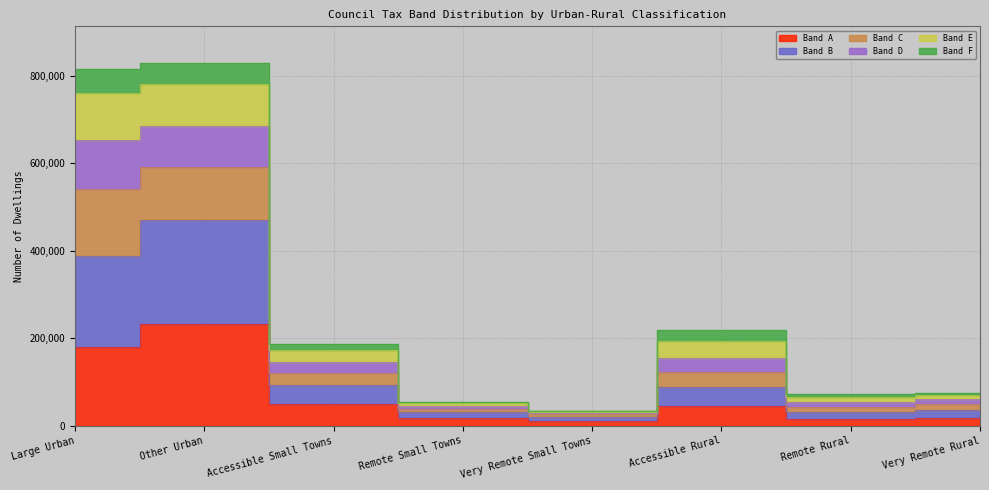

True or false: Band E and Band D cross at least once.

False